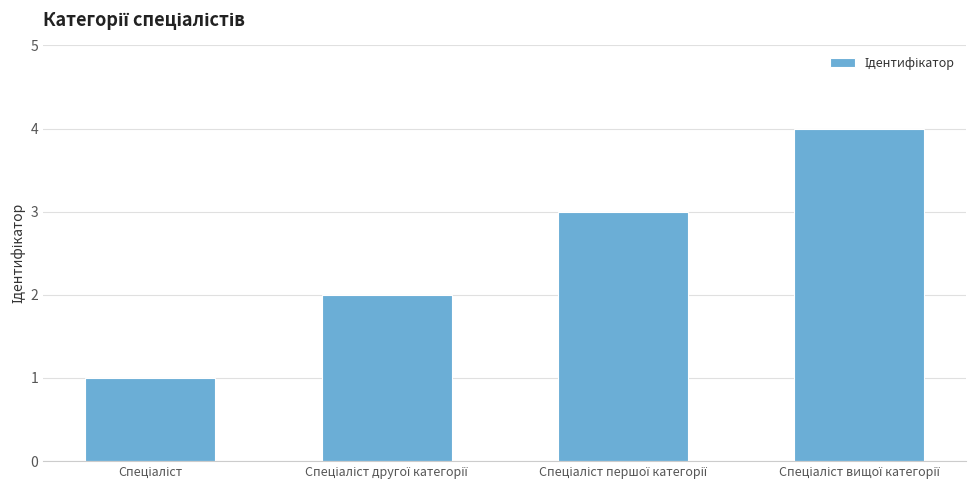

Count the values in the range 2 to 4.

3